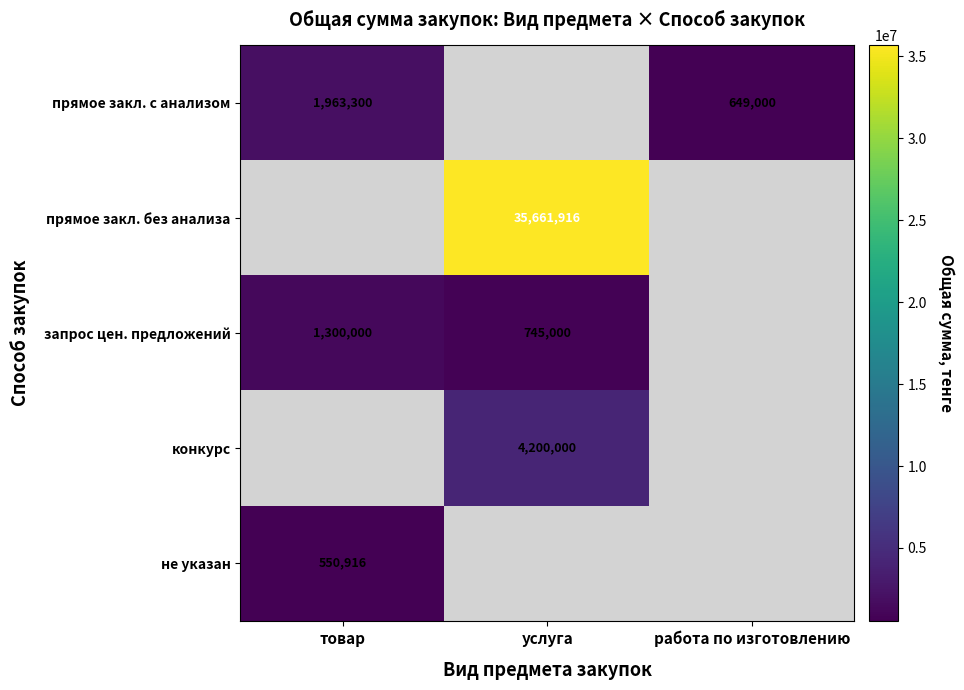

Is the value of не указан at товар greater than the value of конкурс at услуга?

No